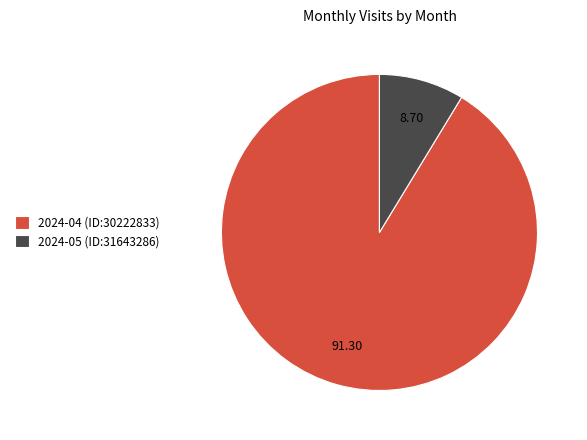

Between 2024-05 (ID:31643286) and 2024-04 (ID:30222833), which is larger?

2024-04 (ID:30222833)